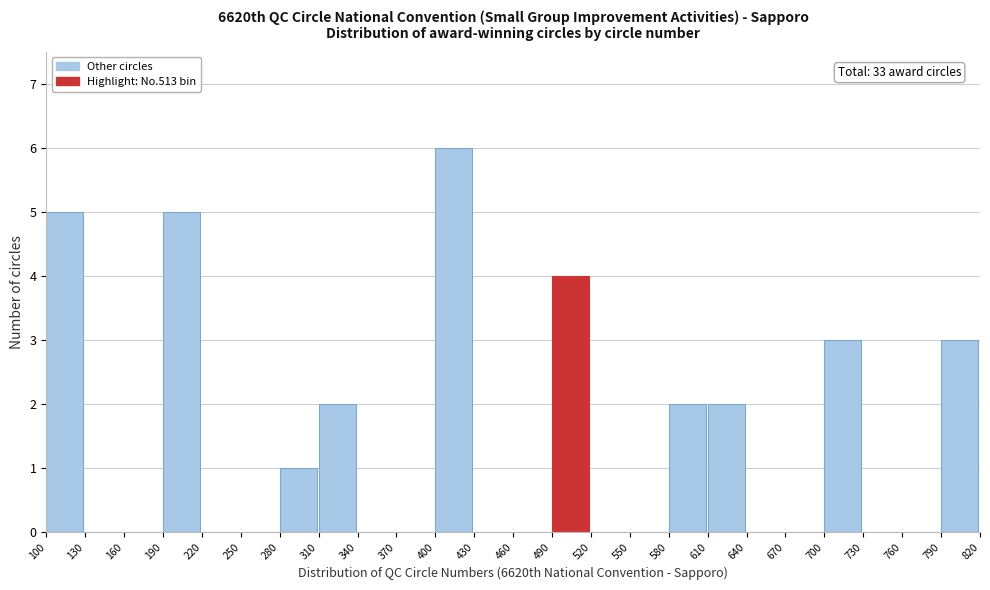

Which range on the x-axis has the tallest bar?

400 to 430